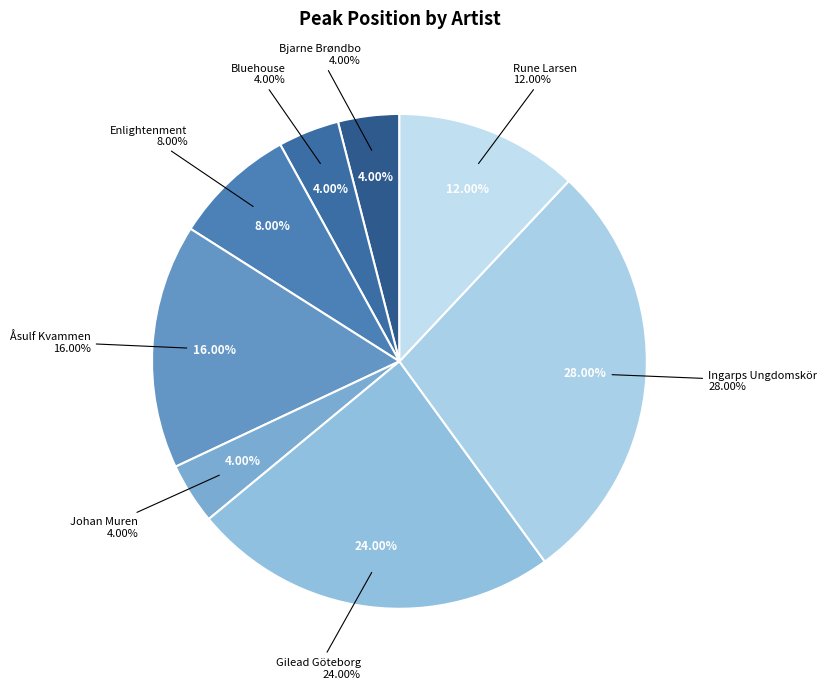

What is the smallest slice in the pie chart?

Bjarne Brøndbo